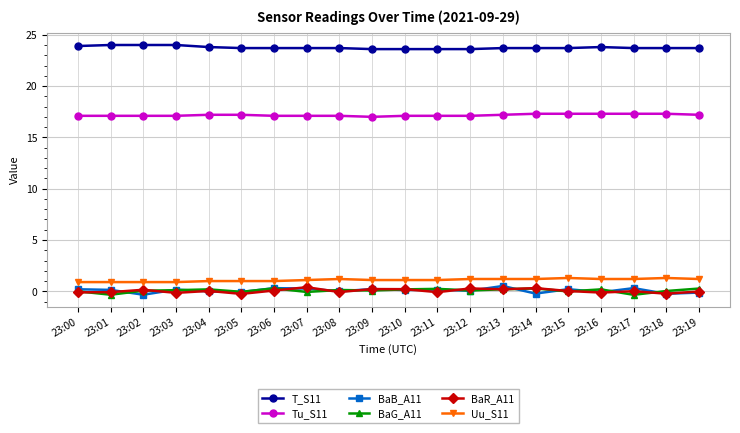

True or false: BaB_A11 and Uu_S11 intersect in this chart.

False